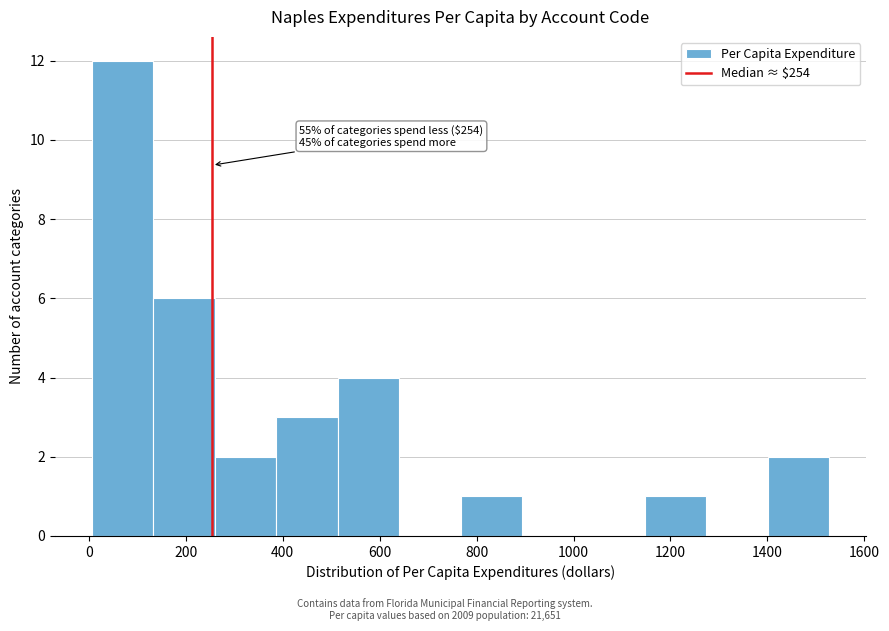

Which range on the x-axis has the tallest bar?

0 to 140